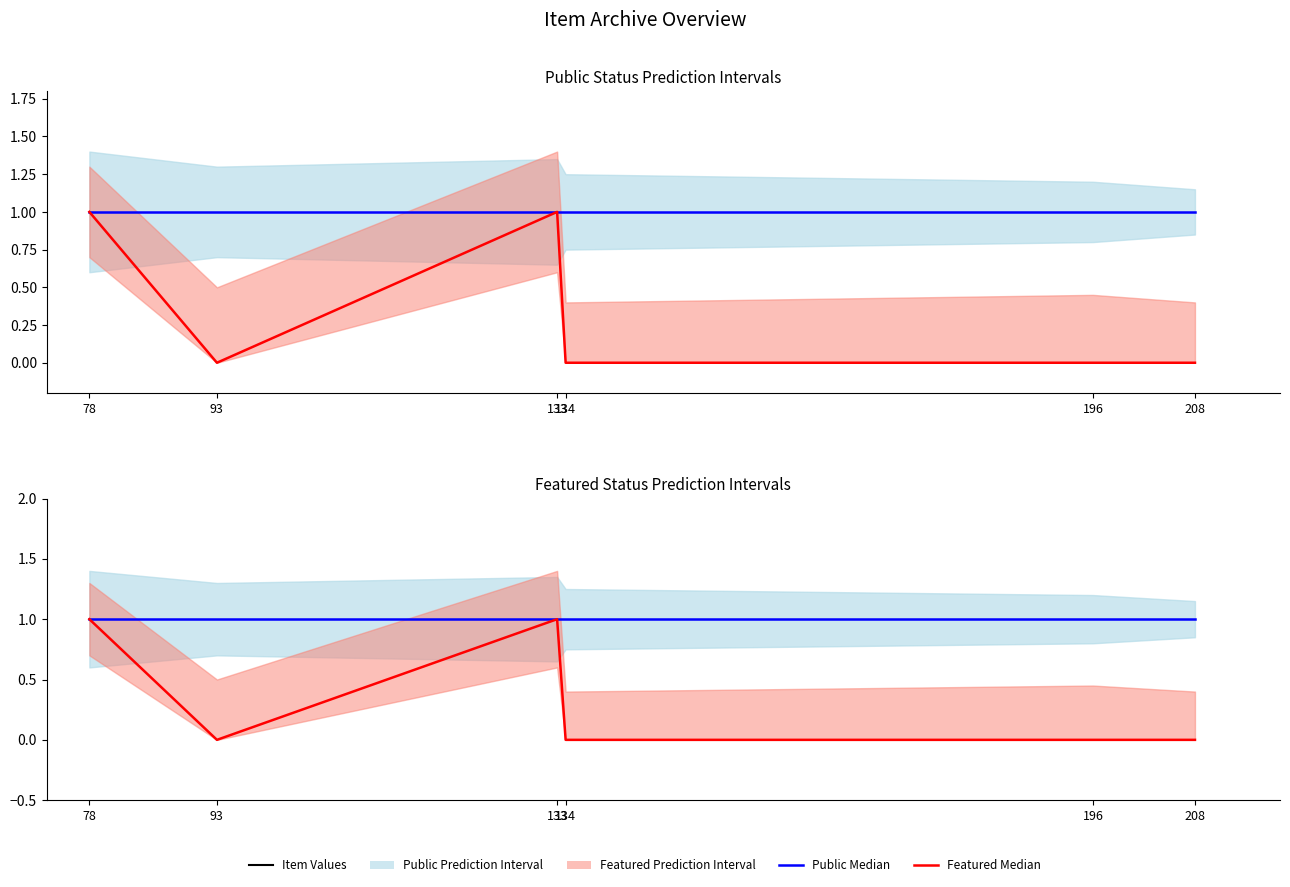

What is the value of the Public Median point at the 6th from the left?

1